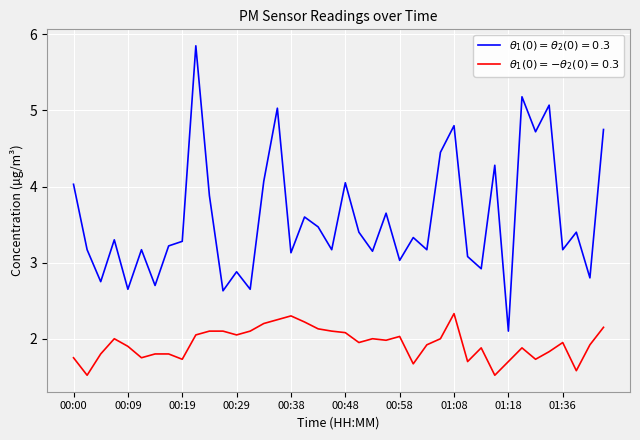

What are all the series names shown in the legend?

$\theta_1(0)=\theta_2(0)=0.3$, $\theta_1(0)=-\theta_2(0)=0.3$